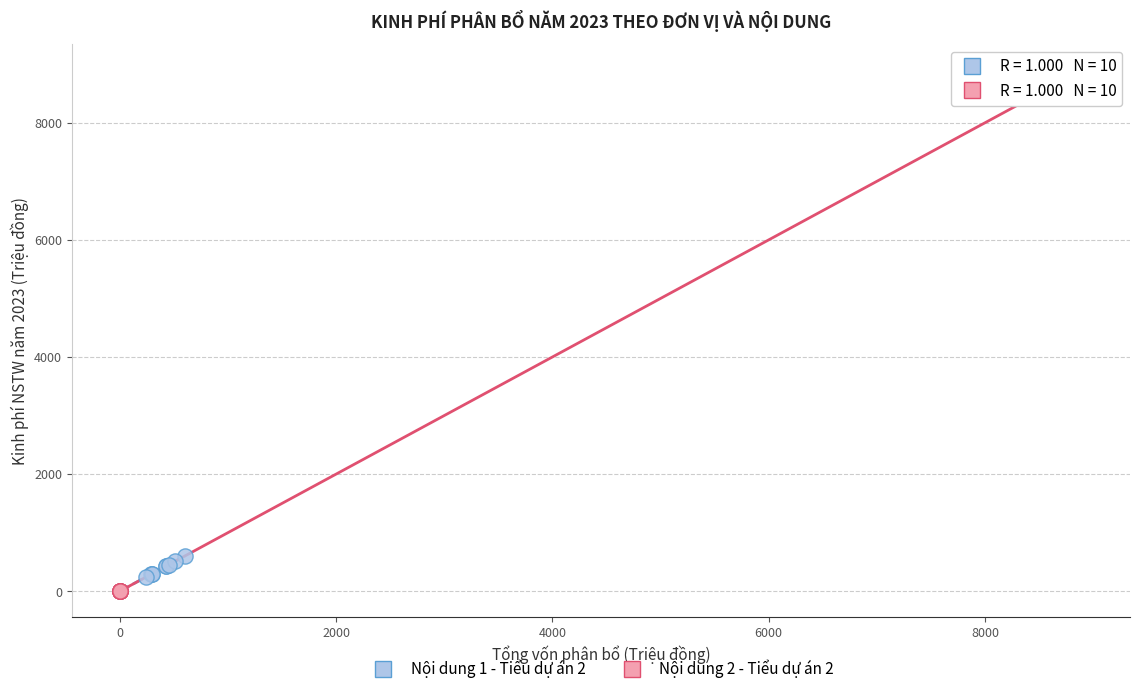

Which series has the widest spread of Y values?

Nội dung 2 - Tiểu dự án 2